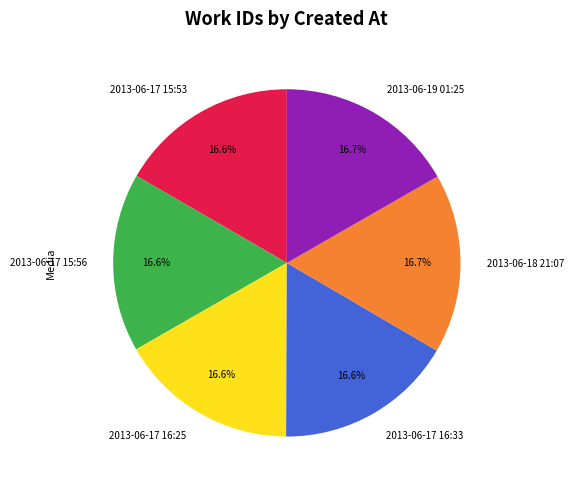

What is the total percentage of 2013-06-18 21:07 and 2013-06-17 16:33?

33.4%